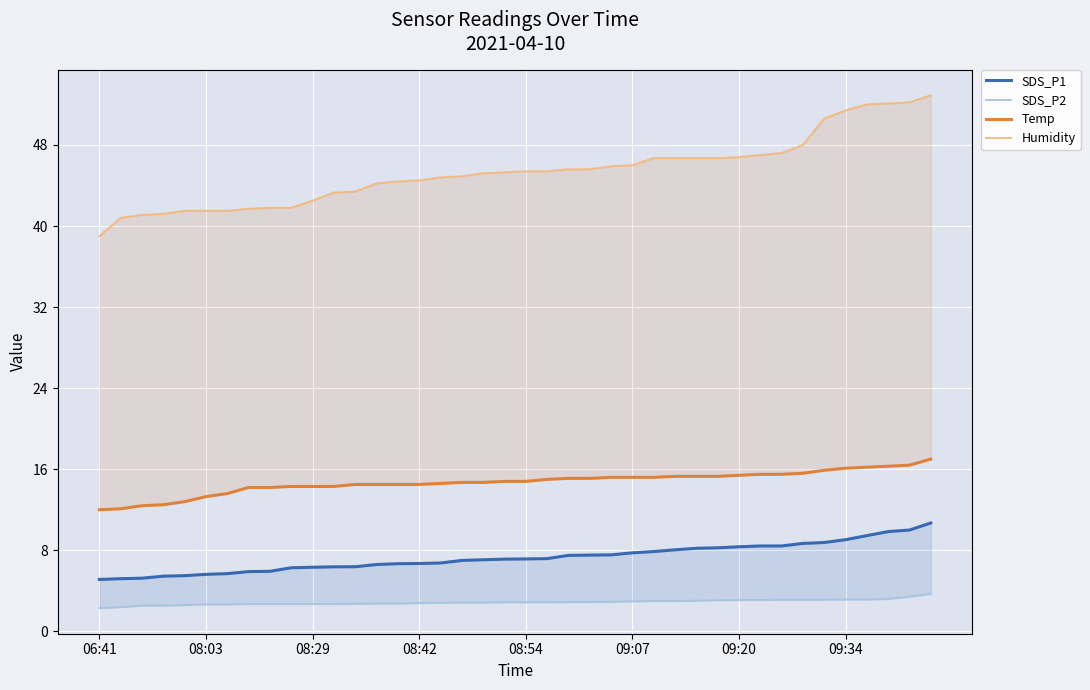

Reading right to left, transcribe all the data shown in this chart.

SDS_P1: 10.7	10.0	9.8	9.4	9.1	8.8	8.7	8.4	8.4	8.3	8.2	8.2	8.1	7.9	7.8	7.5	7.5	7.5	7.2	7.2	7.1	7.1	7.0	6.8	6.7	6.7	6.6	6.4	6.4	6.3	6.3	5.9	5.9	5.7	5.6	5.5	5.5	5.2	5.2	5.1
SDS_P2: 3.7	3.4	3.2	3.1	3.1	3.1	3.1	3.1	3.1	3.1	3.1	3.0	3.0	3.0	3.0	2.9	2.9	2.9	2.9	2.9	2.9	2.9	2.9	2.8	2.8	2.8	2.8	2.7	2.7	2.7	2.7	2.7	2.7	2.7	2.7	2.6	2.5	2.5	2.4	2.3
Temp: 17.0	16.4	16.3	16.2	16.1	15.9	15.6	15.5	15.5	15.4	15.3	15.3	15.3	15.2	15.2	15.2	15.1	15.1	15.0	14.8	14.8	14.7	14.7	14.6	14.5	14.5	14.5	14.5	14.3	14.3	14.3	14.2	14.2	13.6	13.3	12.8	12.5	12.4	12.1	12.0
Humidity: 52.9	52.2	52.1	52.0	51.4	50.6	48.0	47.2	47.0	46.8	46.7	46.7	46.7	46.7	46.0	45.9	45.6	45.6	45.4	45.4	45.3	45.2	44.9	44.8	44.5	44.4	44.2	43.4	43.3	42.5	41.8	41.8	41.7	41.5	41.5	41.5	41.2	41.1	40.8	39.0